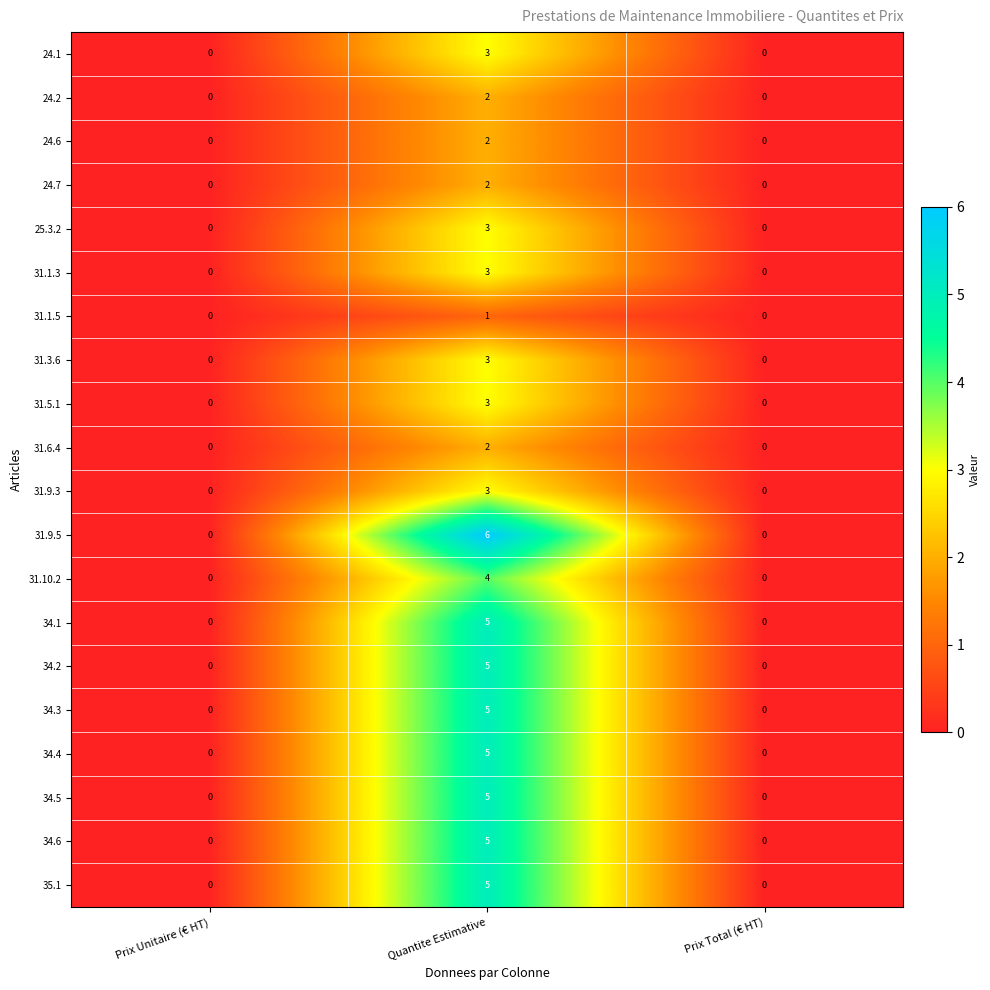

Which series has the largest total across all categories?

31.9.5